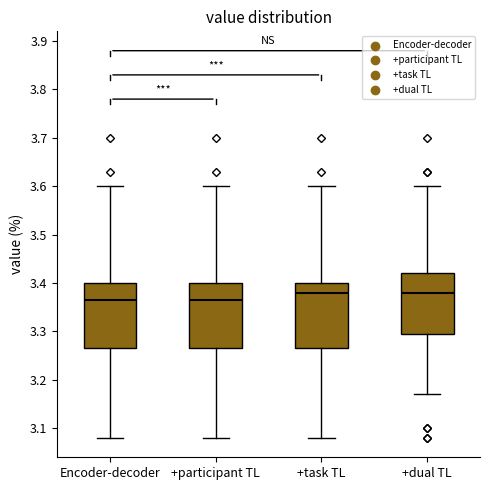

Reading left to right, read every box against the y-axis: the position of its median line, the range the box covers, and the ends of its whiskers. The values are not printed on the chart, so give them approximately, as read against the axis.

Encoder-decoder: median 3.37, box 3.27 to 3.40, whiskers 3.08 to 3.60
+participant TL: median 3.37, box 3.27 to 3.40, whiskers 3.08 to 3.60
+task TL: median 3.38, box 3.27 to 3.40, whiskers 3.08 to 3.60
+dual TL: median 3.38, box 3.30 to 3.42, whiskers 3.17 to 3.60